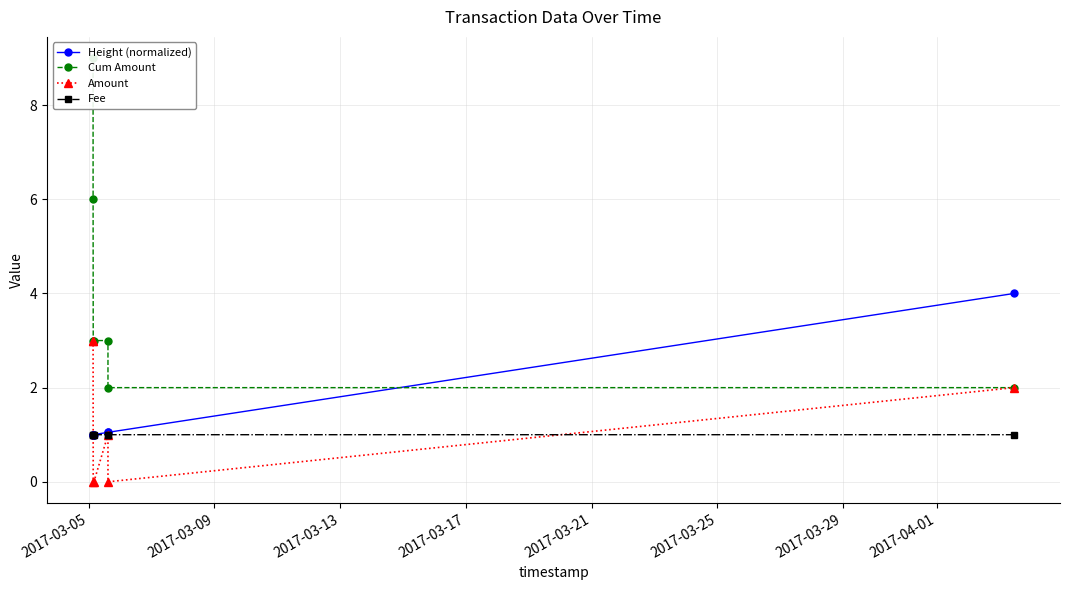

After their last crossing, which series has the higher values: Height (normalized) or Cum Amount?

Height (normalized)